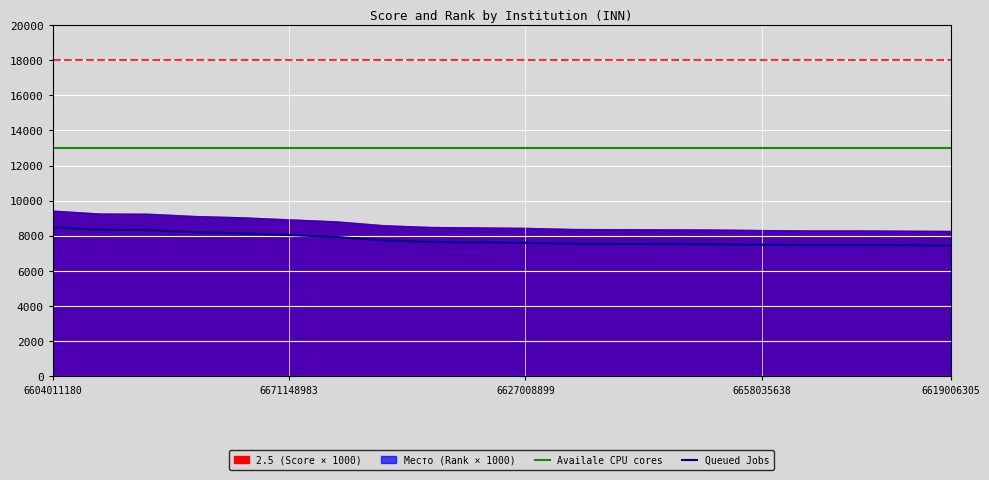

Is it true that the value at 6671148983 is 8041.5?

True